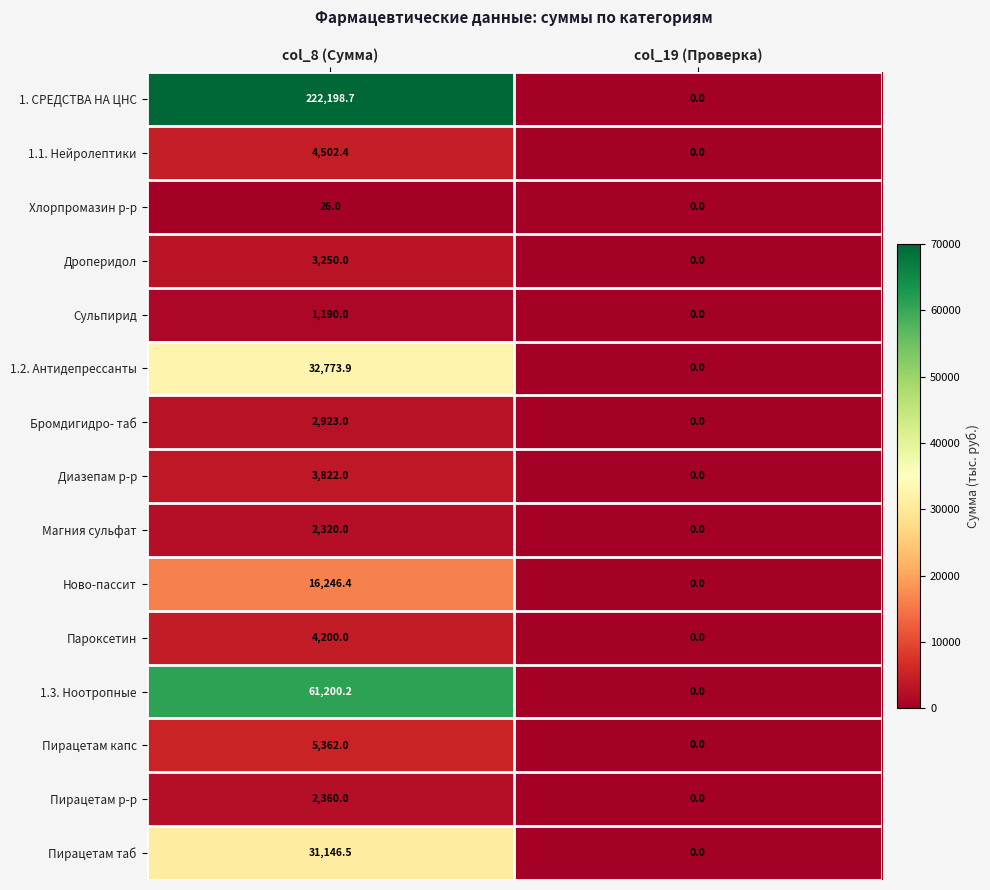

At which label does Сульпирид reach its peak?

col_8 (Сумма)